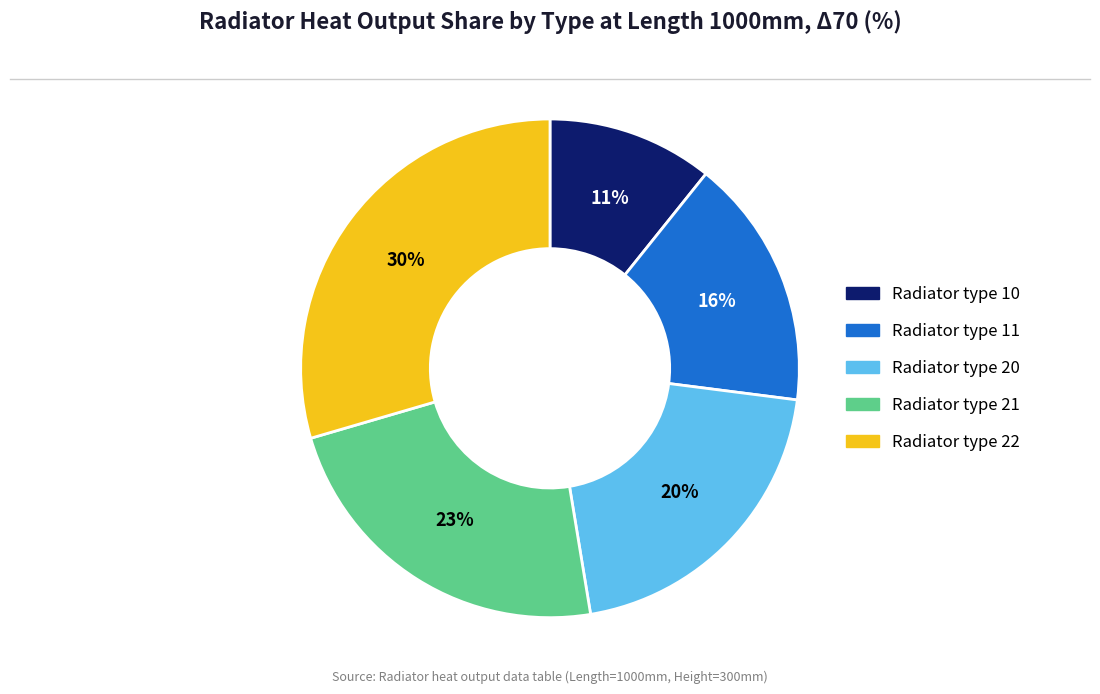

The Radiator type 11 slice represents 6% of the pie. True or false?

False